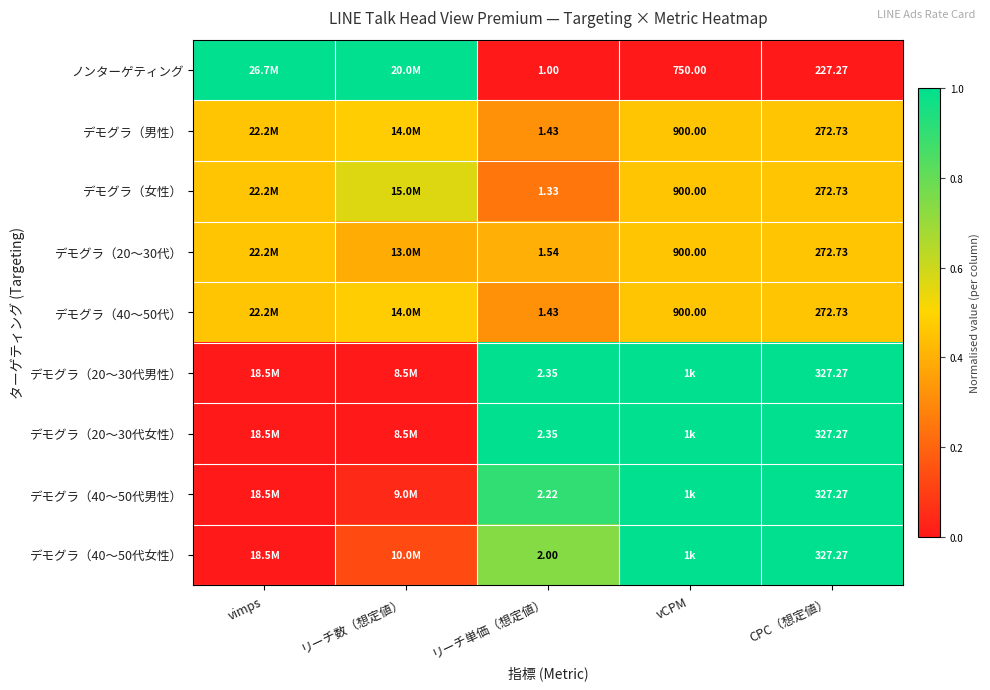

Rank the series at vimps from highest to lowest value.

ノンターゲティング, デモグラ（男性）, デモグラ（女性）, デモグラ（20～30代）, デモグラ（40～50代）, デモグラ（20～30代男性）, デモグラ（20～30代女性）, デモグラ（40～50代男性）, デモグラ（40～50代女性）